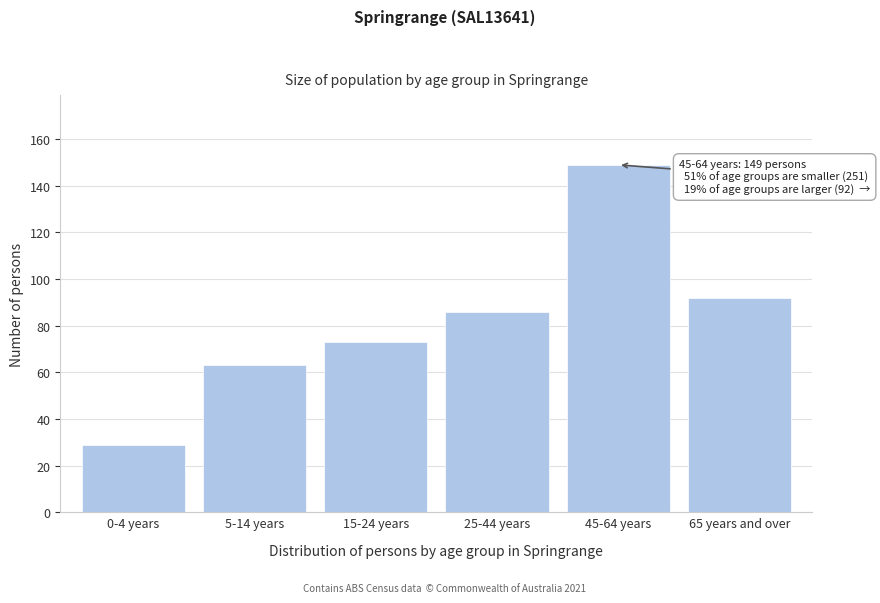

Reading left to right, extract all data points from this chart.

29	63	73	86	149	92